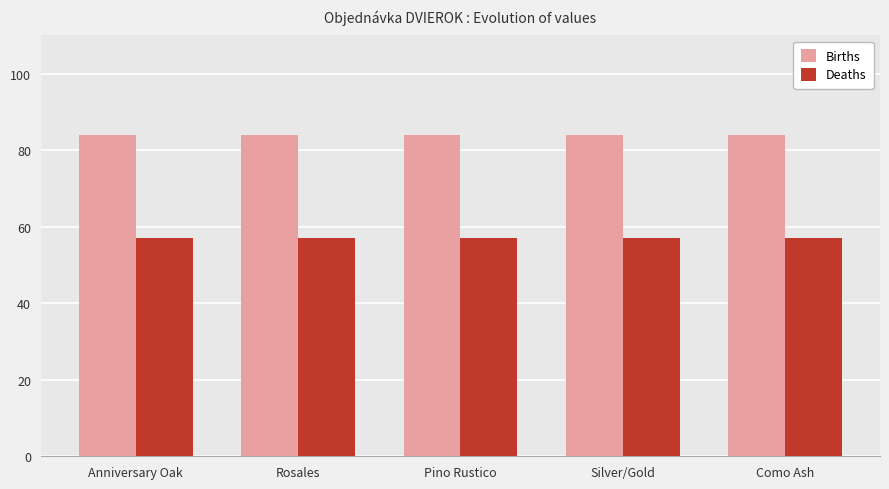

What is the average value of the Births series?

83.9